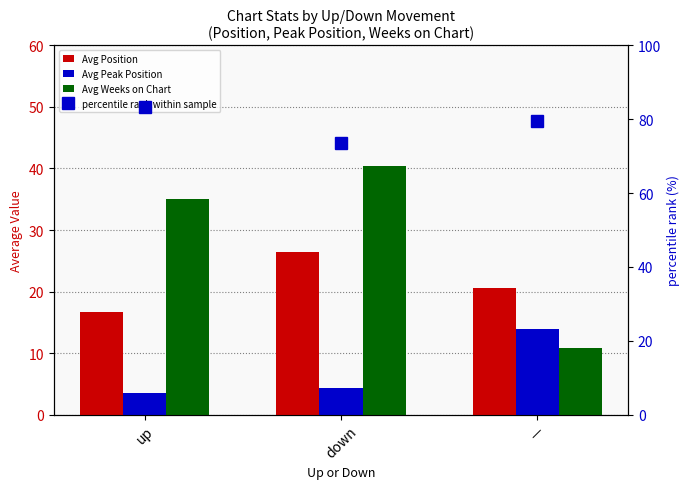

List the labels in order of Avg Position value, largest first.

down, —, up